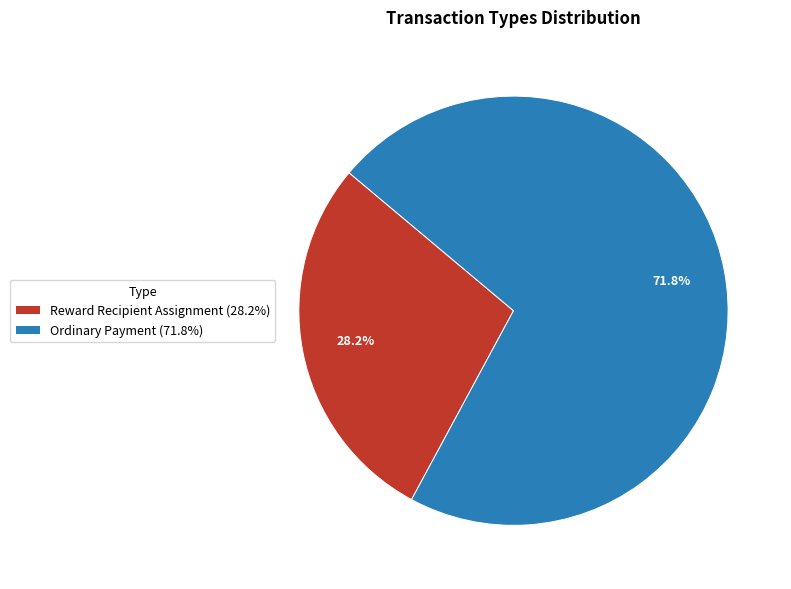

Does Ordinary Payment represent more than half of the total?

Yes